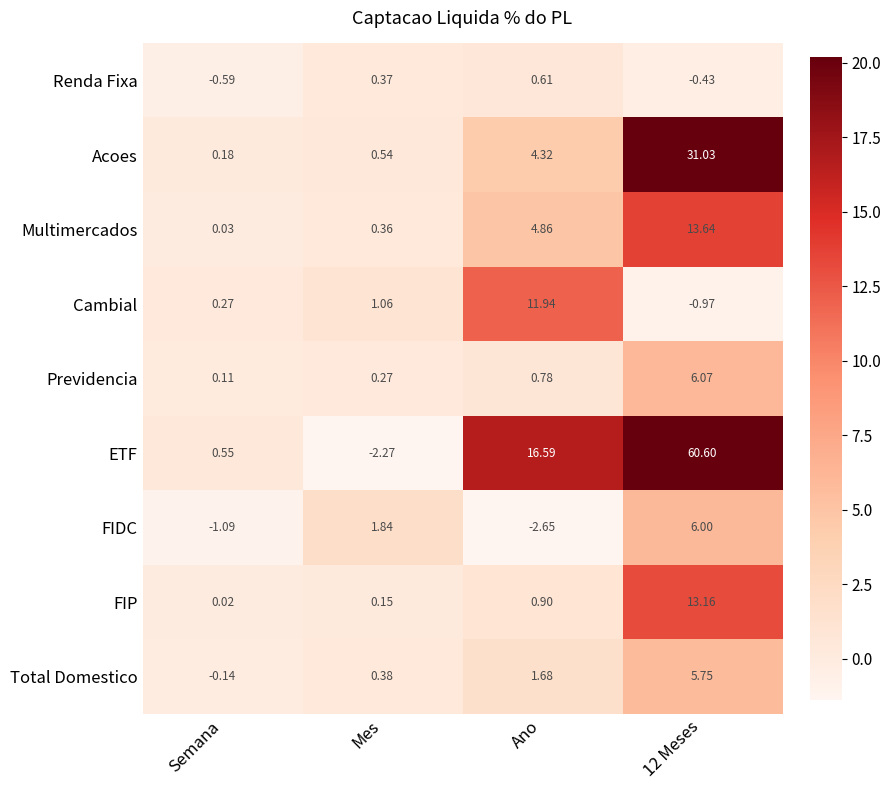

Between Semana and Ano, which series saw the biggest shift?

ETF